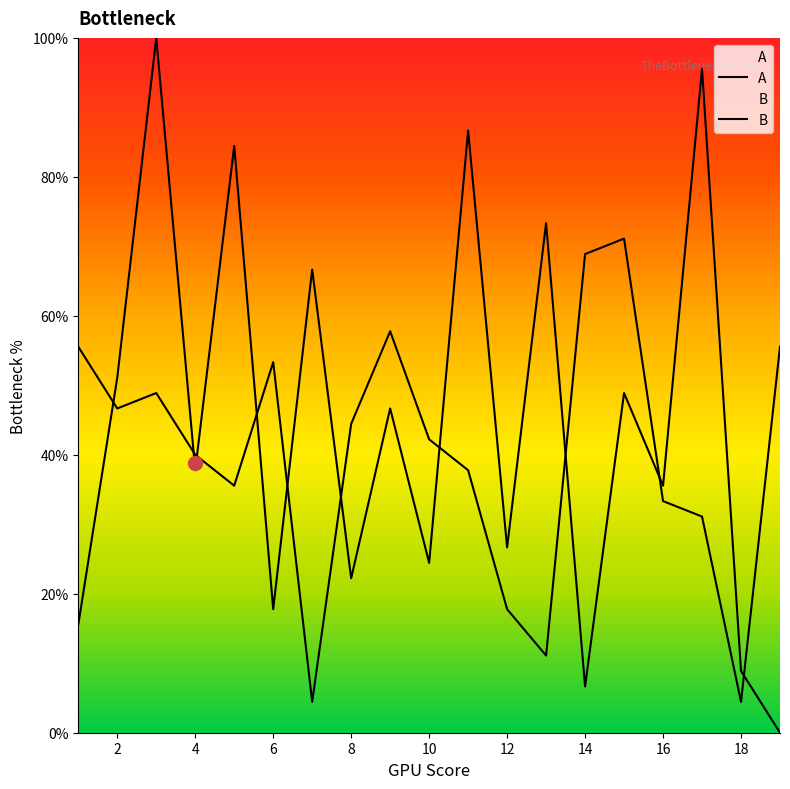

Which label corresponds to the smallest value in the chart?

19